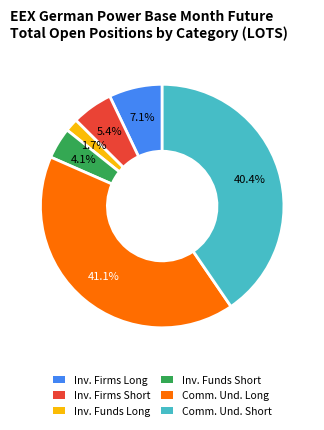

How many slices are in this pie chart?

6